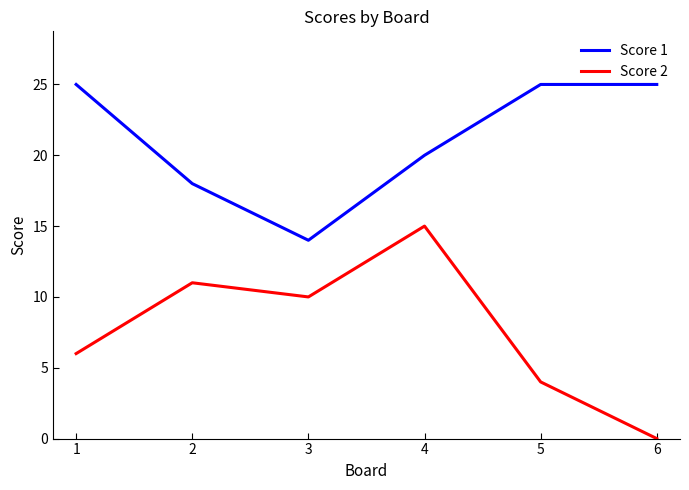

Which series has the largest total across all categories?

Score 1